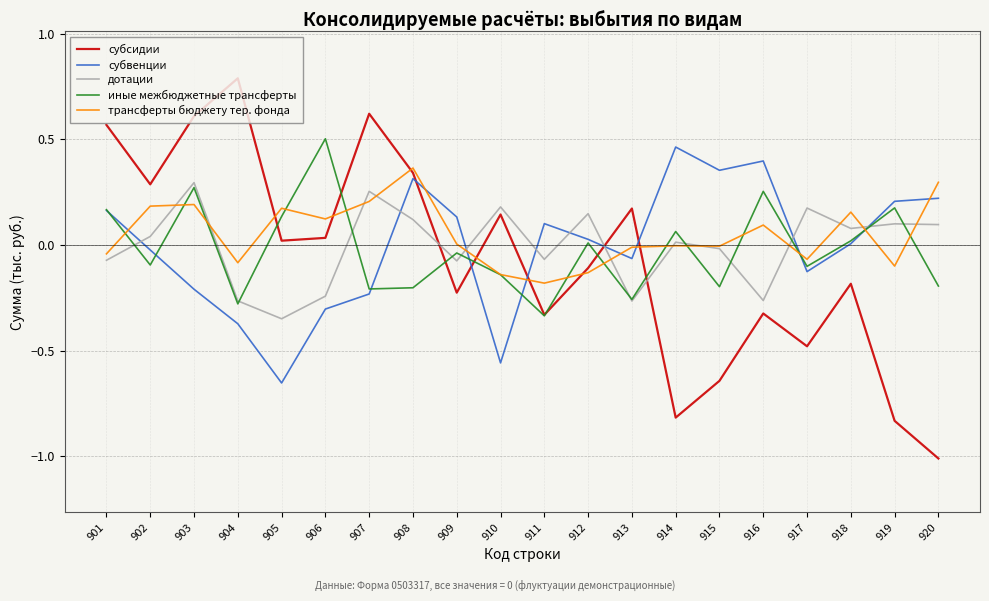

At which category does трансферты бюджету тер. фонда reach its first local valley?

904